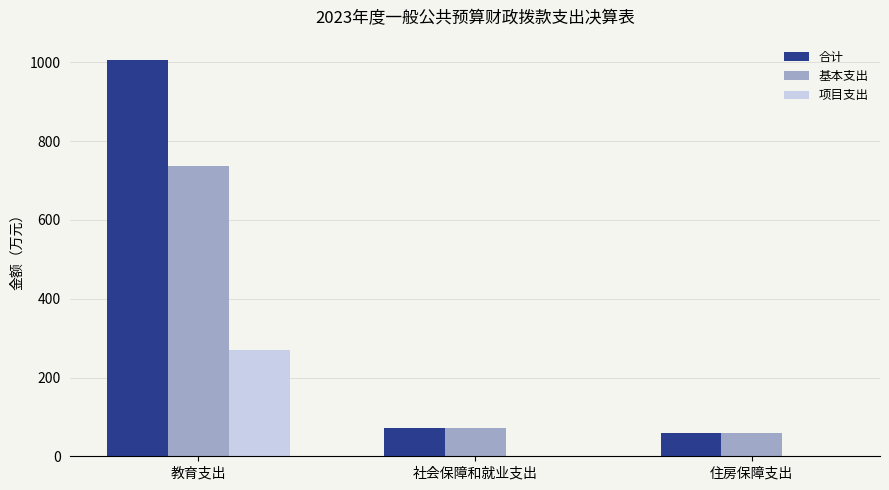

Count the number of categories in the chart.

3